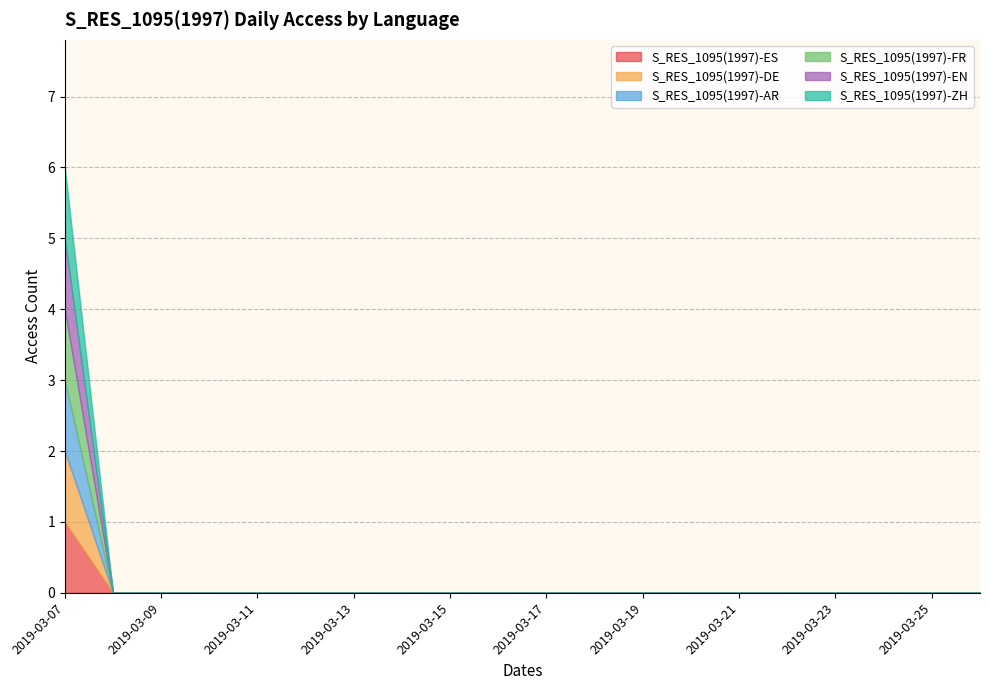

True or false: S_RES_1095(1997)-FR and S_RES_1095(1997)-EN cross at least once.

False